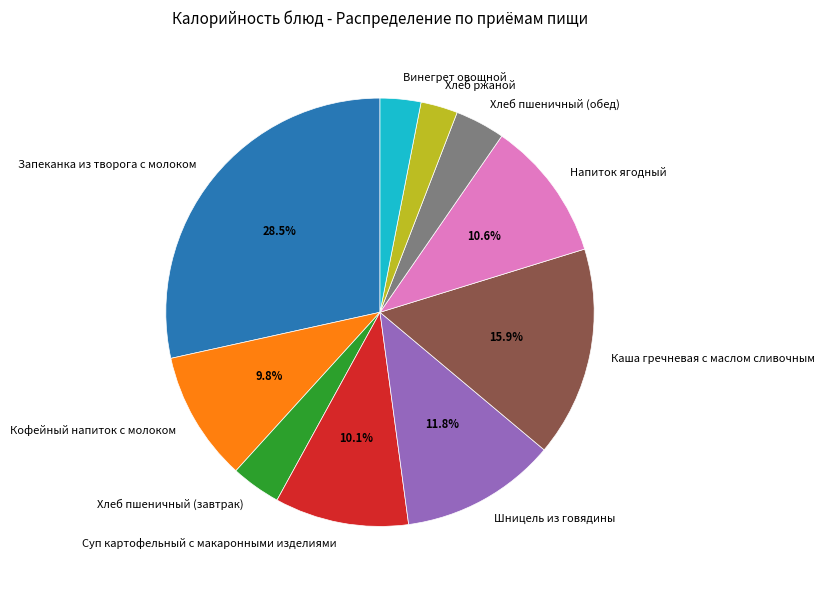

What is the total percentage of Каша гречневая с маслом сливочным and Запеканка из творога с молоком?

44.3%